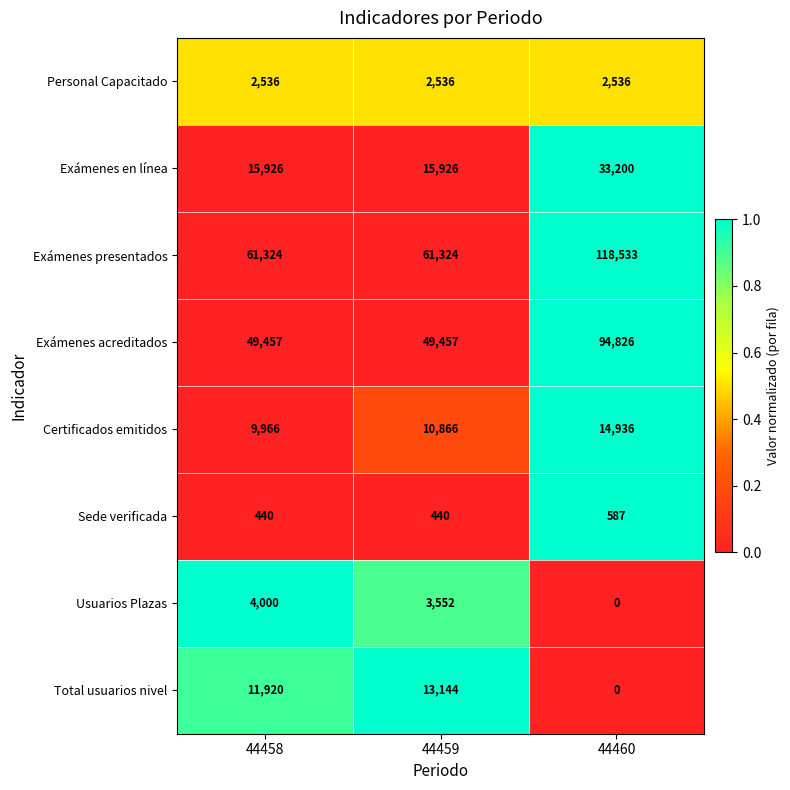

What is the difference between the Sede verificada values at 44460 and 44459?

147